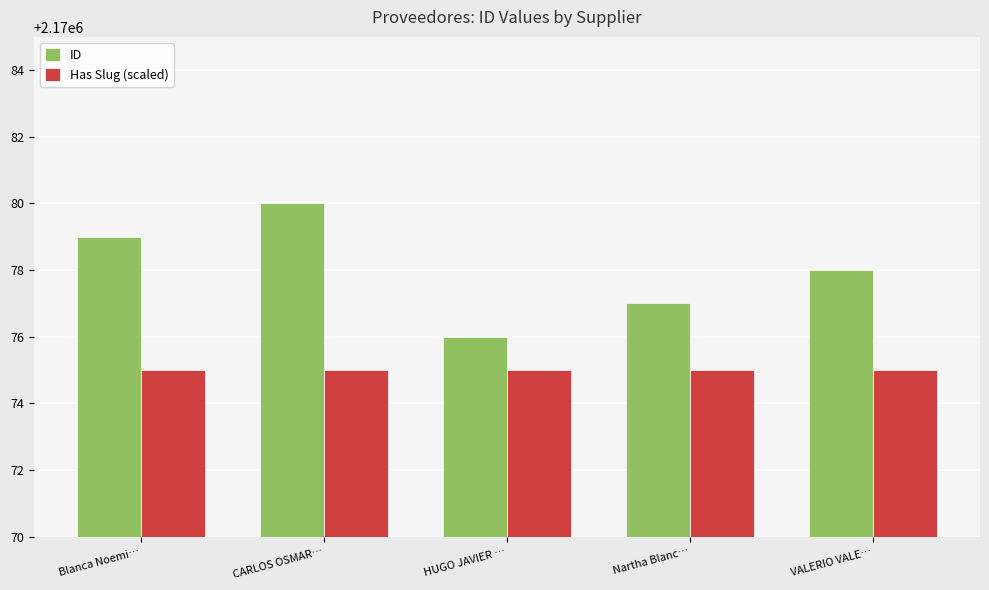

What is the label of the 4th bar from the left?

Nartha Blanc…